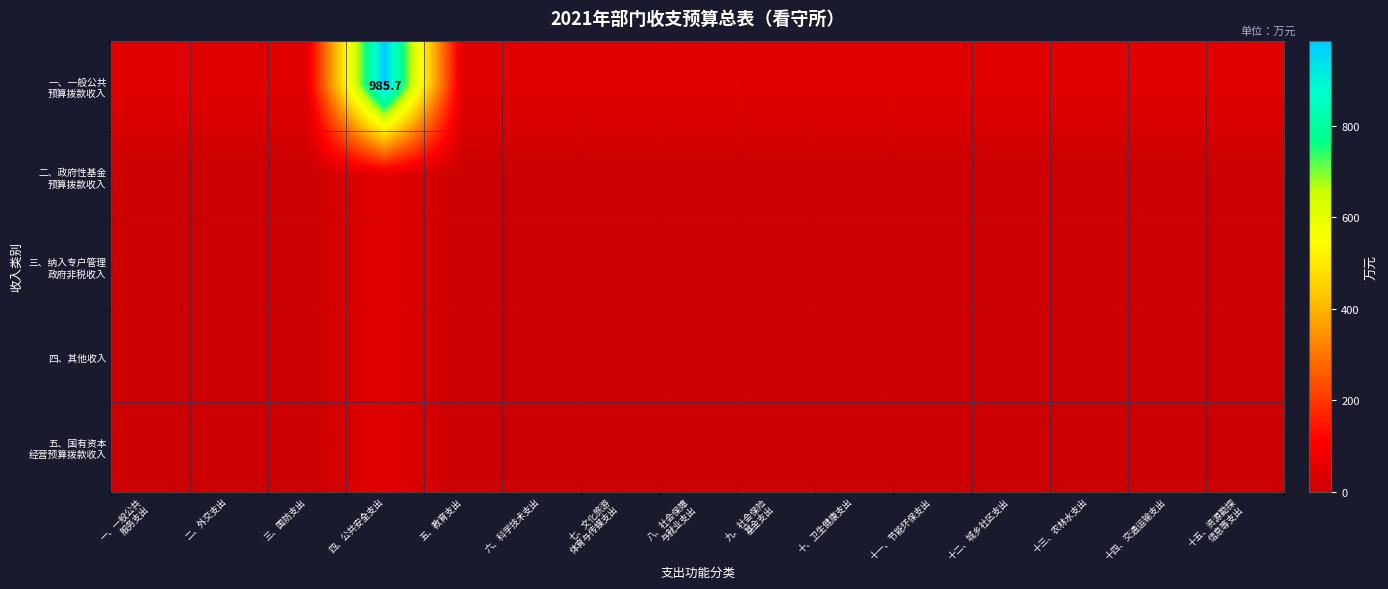

Which category has the highest value in the 五、国有资本 经营预算拨款收入 series?

四、公共安全支出